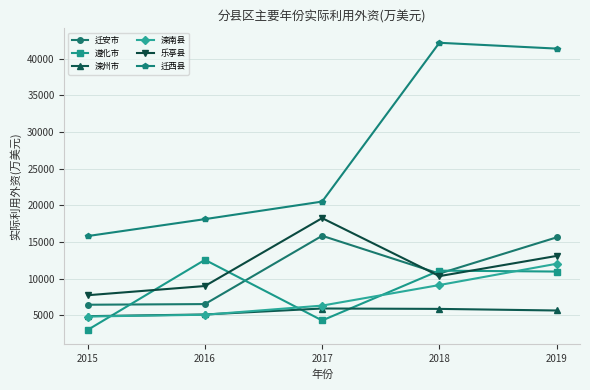

Which series has the largest range (max minus min)?

迁西县